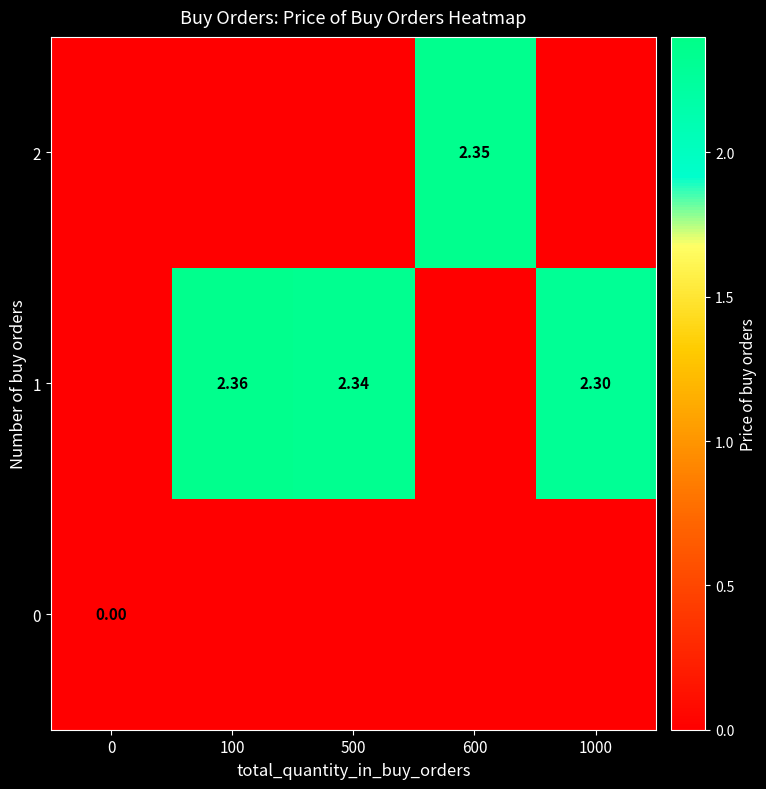

Which series has the largest total across all categories?

1